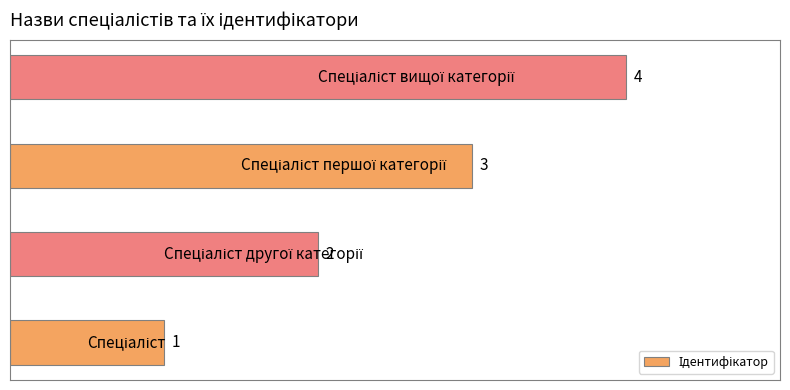

What is the minimum value shown in the chart?

1